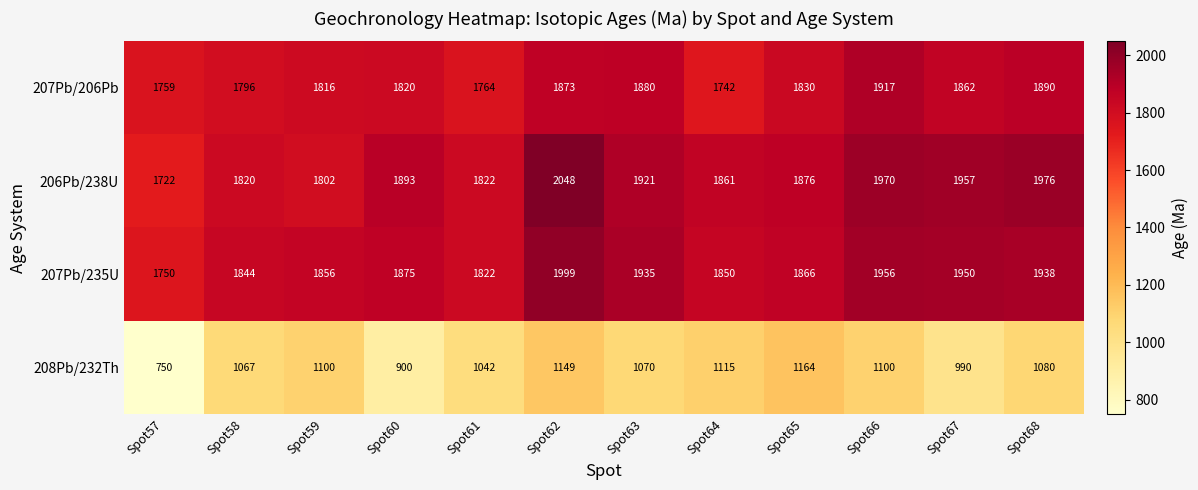

The 207Pb/206Pb series shows 3189 at Spot65. True or false?

False